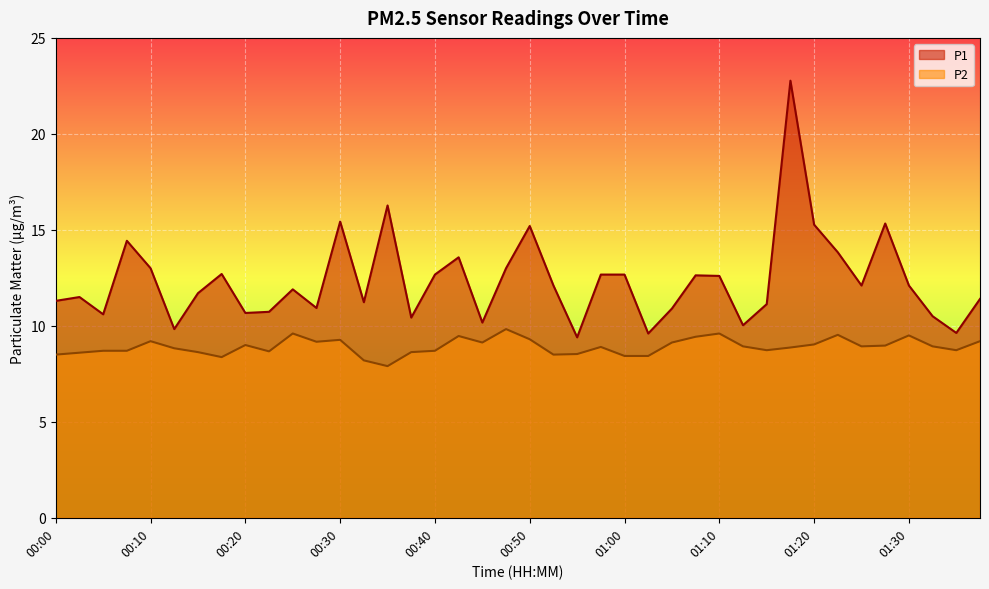

How many distinct data groups are displayed?

2